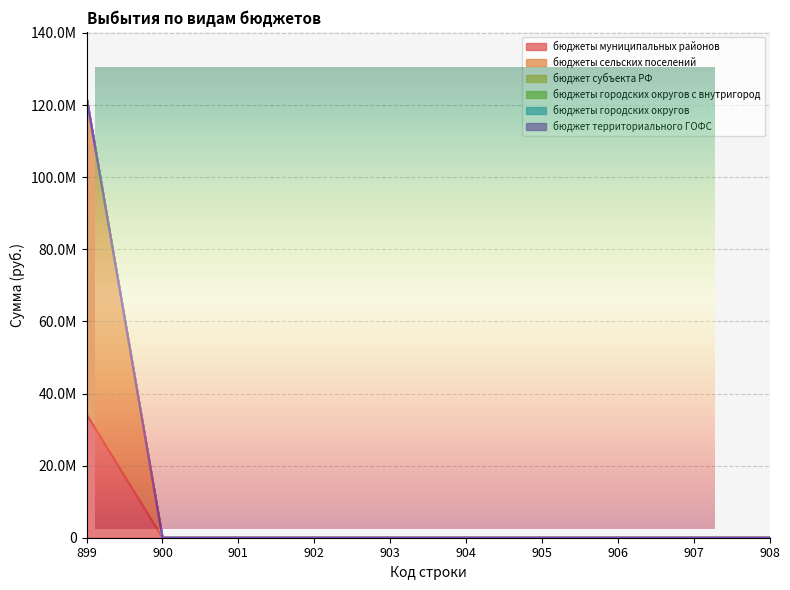

True or false: бюджеты сельских поселений and бюджеты городских округов intersect in this chart.

False